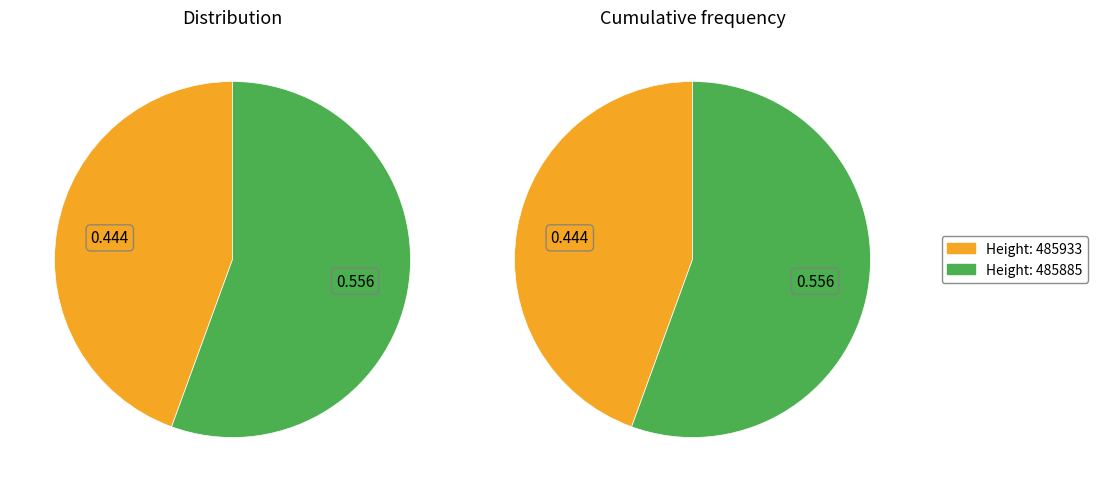

To the nearest percent, what portion does 485885 represent?

56%